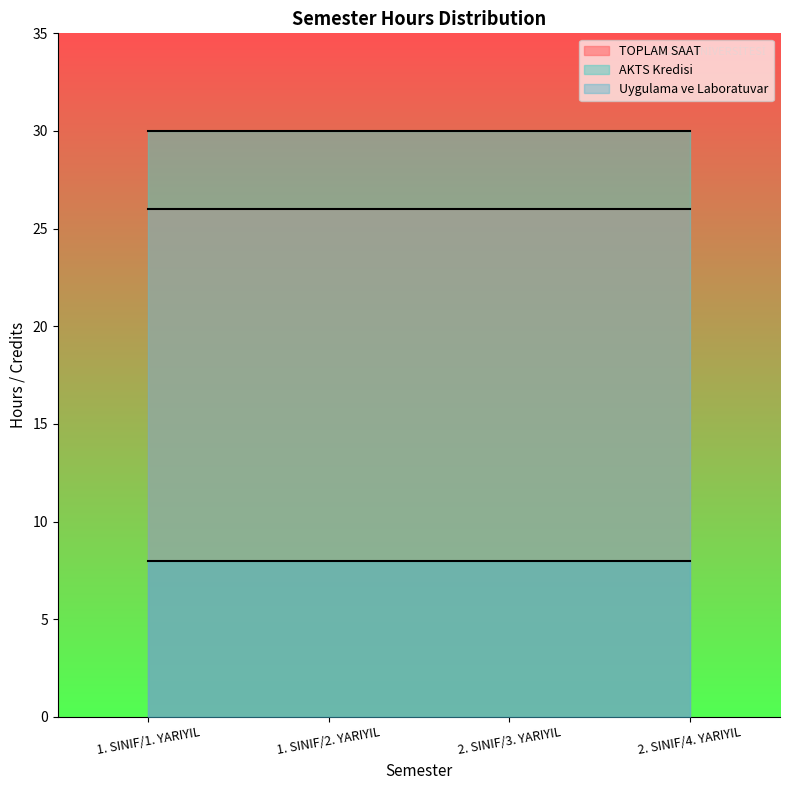

At which category is the sum across all series the highest?

1. SINIF/1. YARIYIL